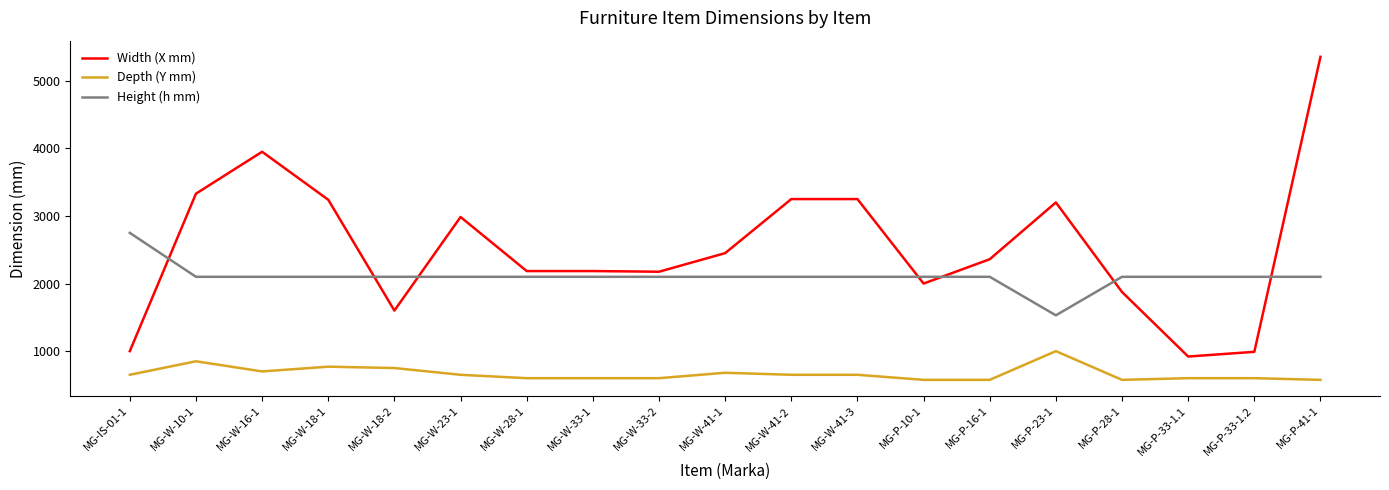

What is the maximum value for Height (h mm)?

2750